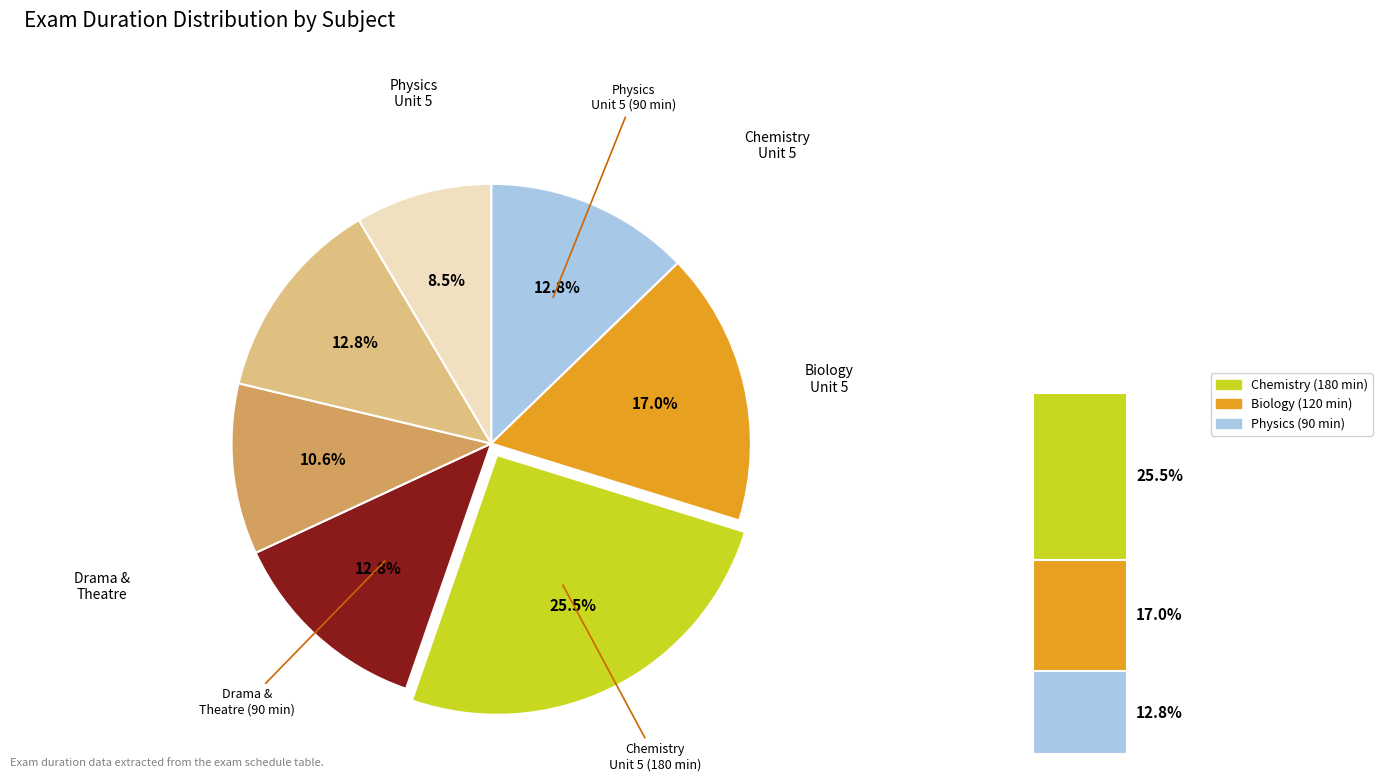

To the nearest percent, what is the combined percentage of Biology Unit 5 Practical Analysis and Biology Unit 5?

26%